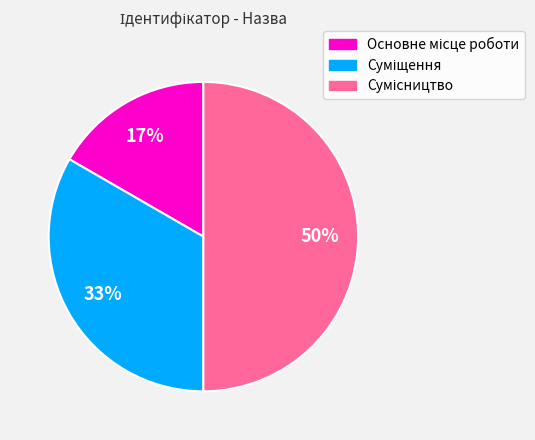

To the nearest percent, what is the average slice percentage?

33%